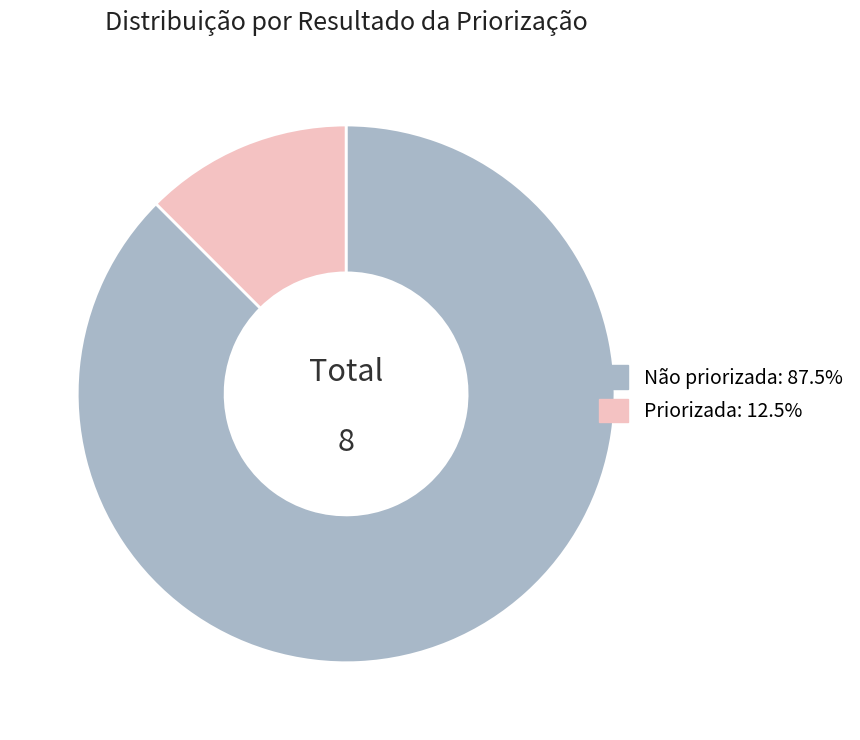

Is there any slice that represents more than half of the pie?

Yes